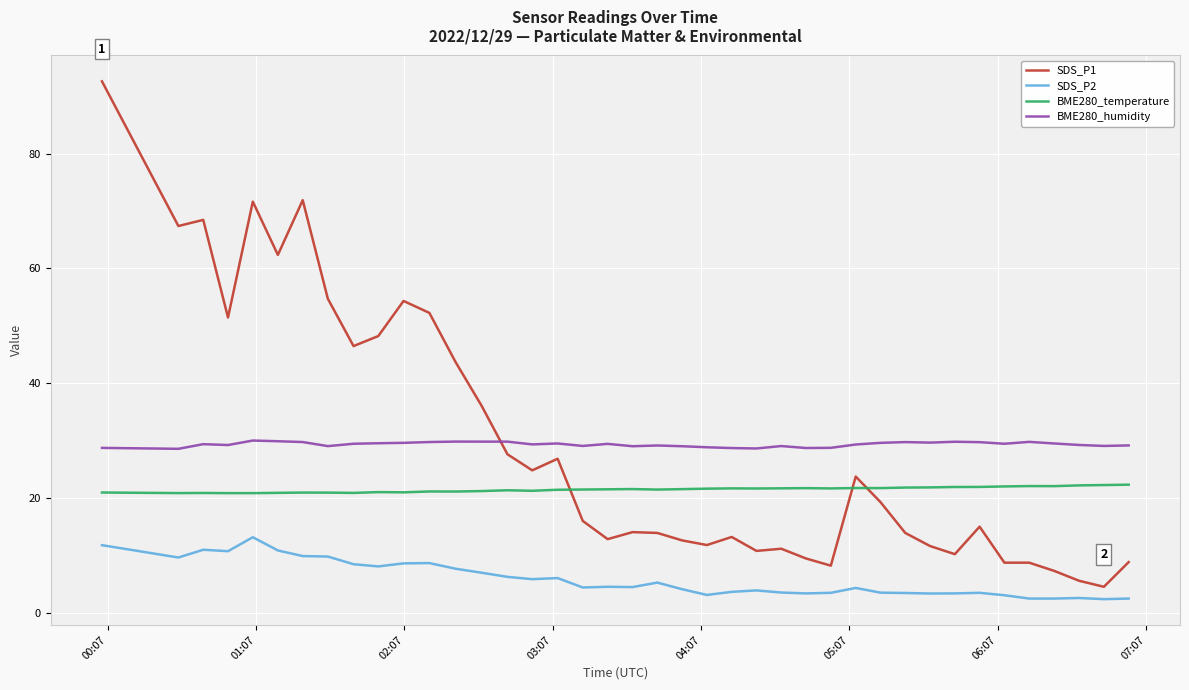

Does the chart have visible grid lines?

Yes